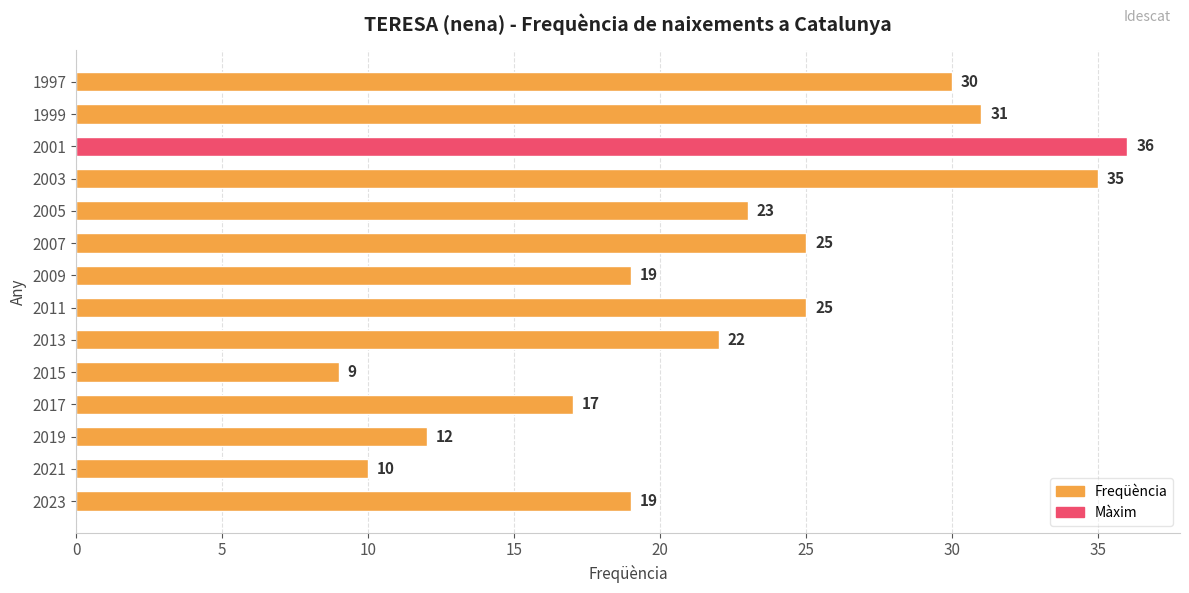

The value at 2001 is 47. True or false?

False